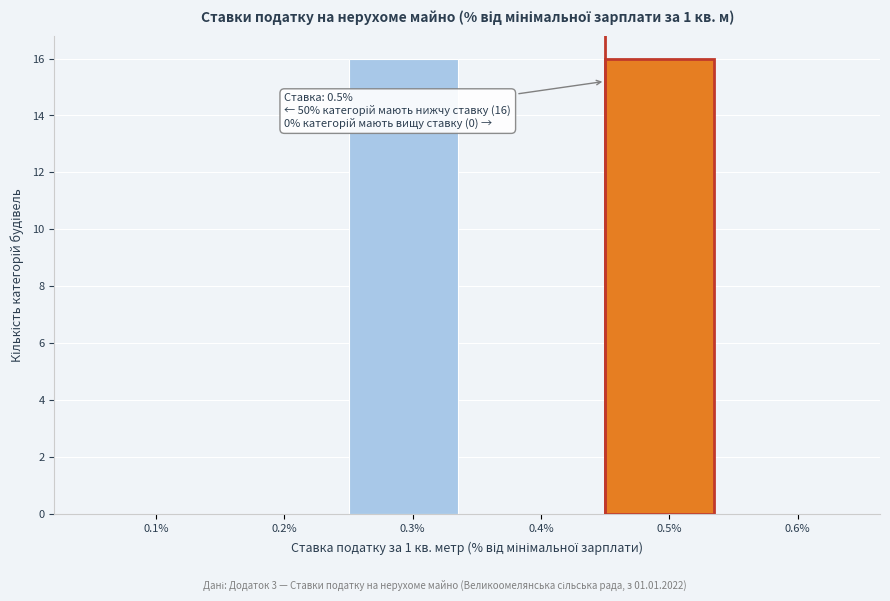

Reading left to right, transcribe all the data shown in this chart.

0.1%=0	0.2%=0	0.3%=16	0.4%=0	0.5%=16	0.6%=0